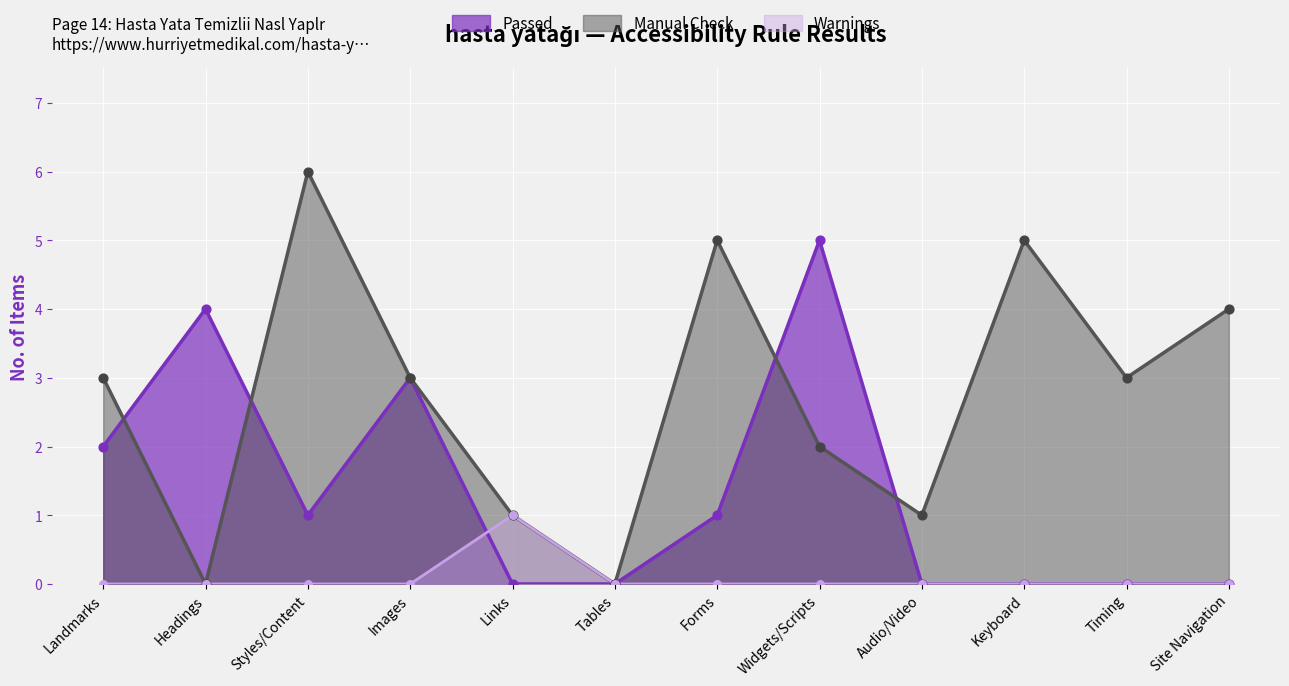

Which series has the largest total across all categories?

Manual Check